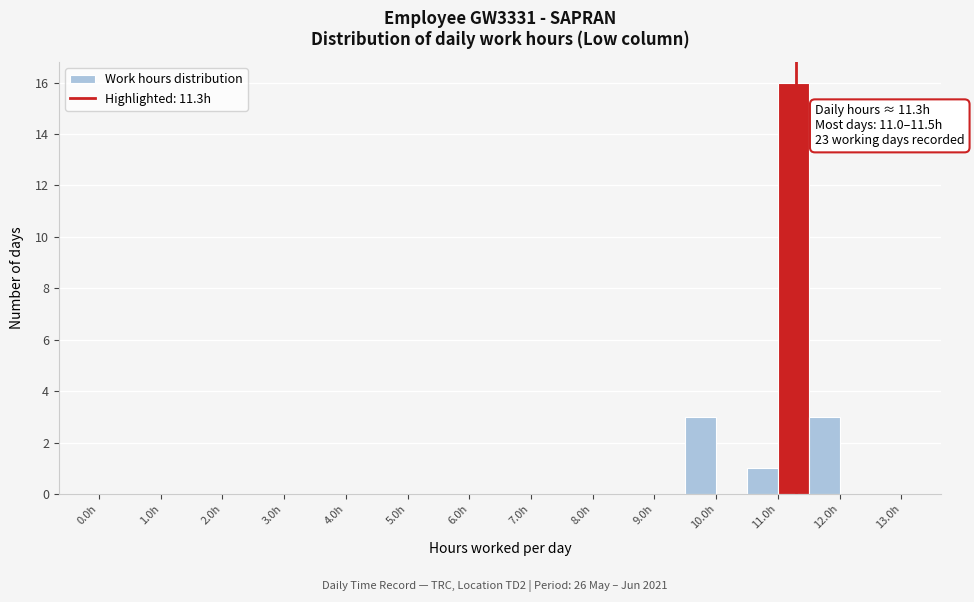

Over which range of the x-axis is the bar tallest?

11.0 to 11.5